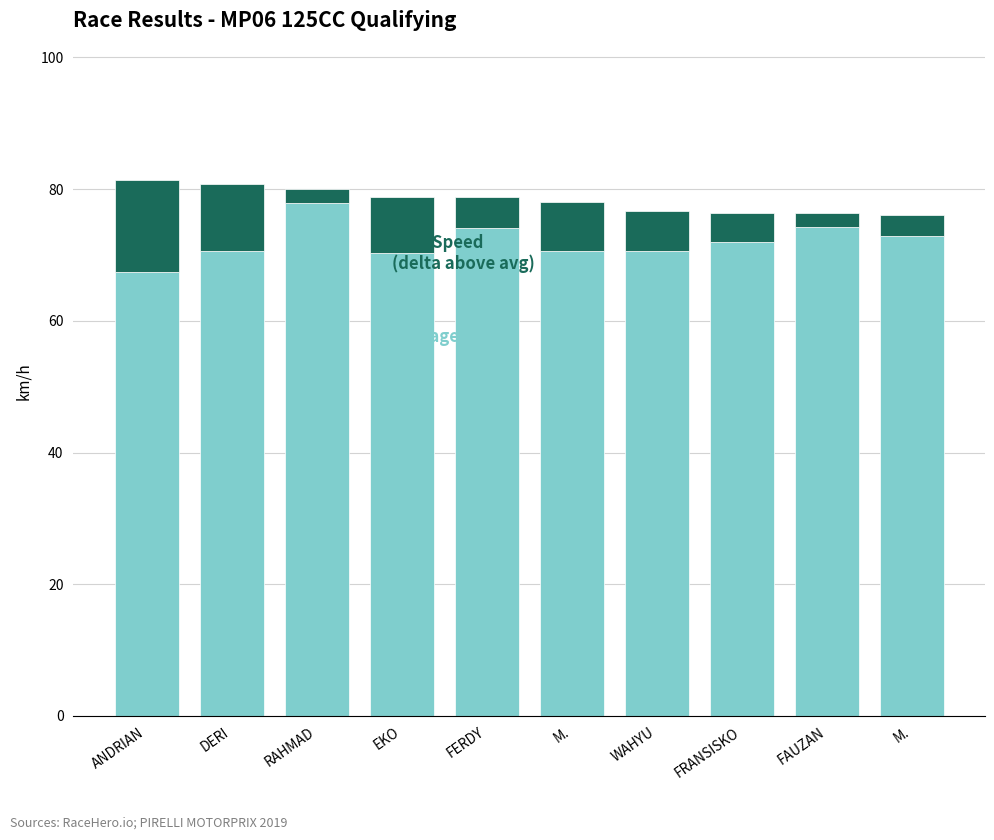

Are the bars horizontal?

No